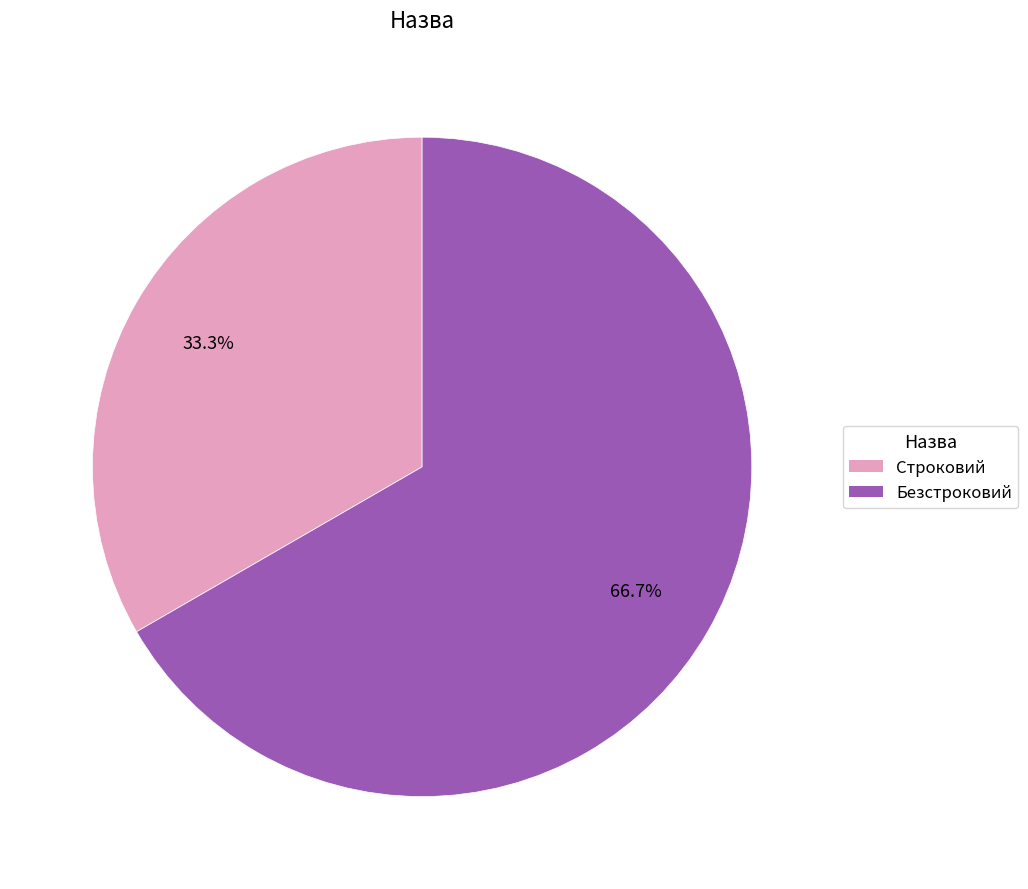

What is the majority slice?

Безстроковий